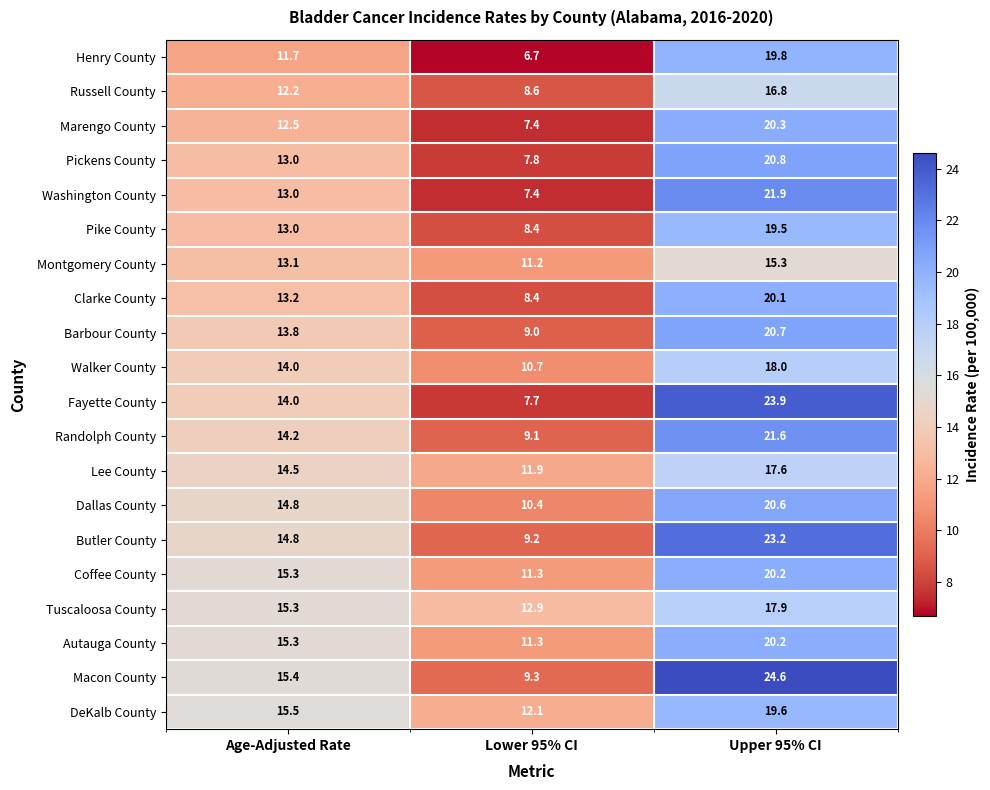

How many categories are shown in the chart?

3